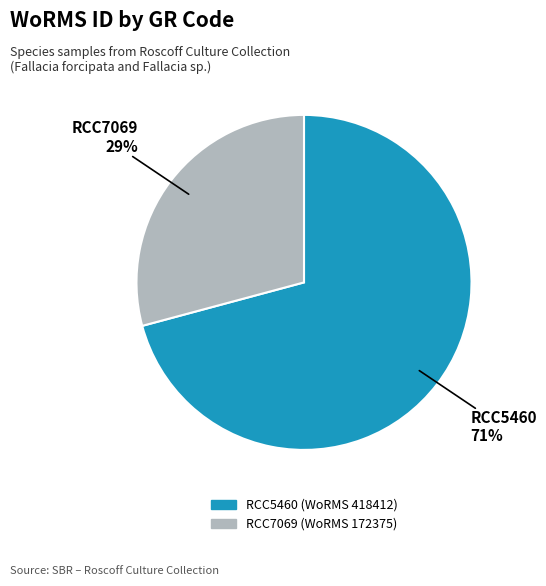

Is the sum of RCC5460 and RCC7069 greater than half?

Yes